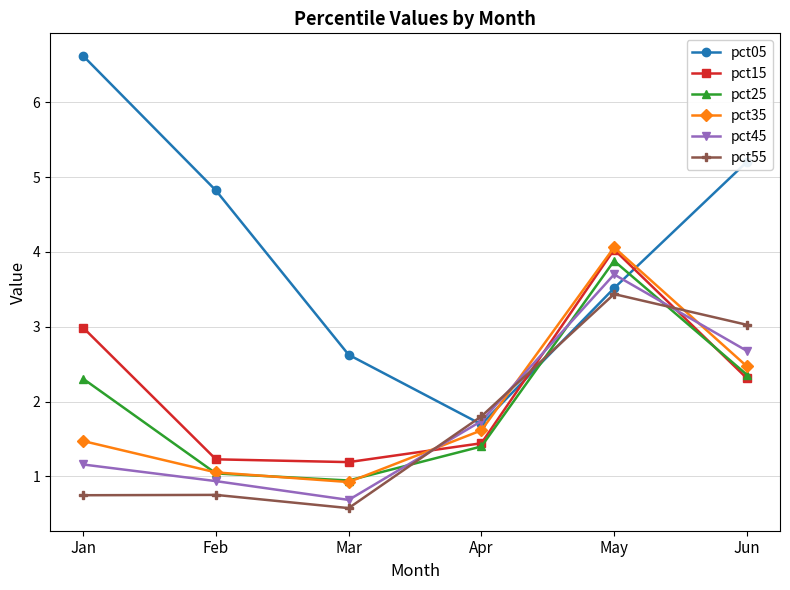

At which label does pct25 reach its peak?

May